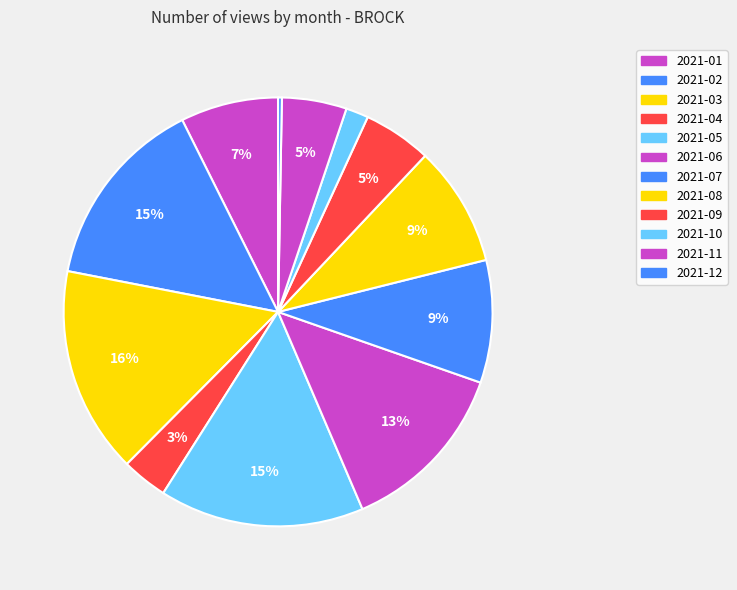

What is the ratio of the value at 2021-07 to the value at 2021-01?

1.3